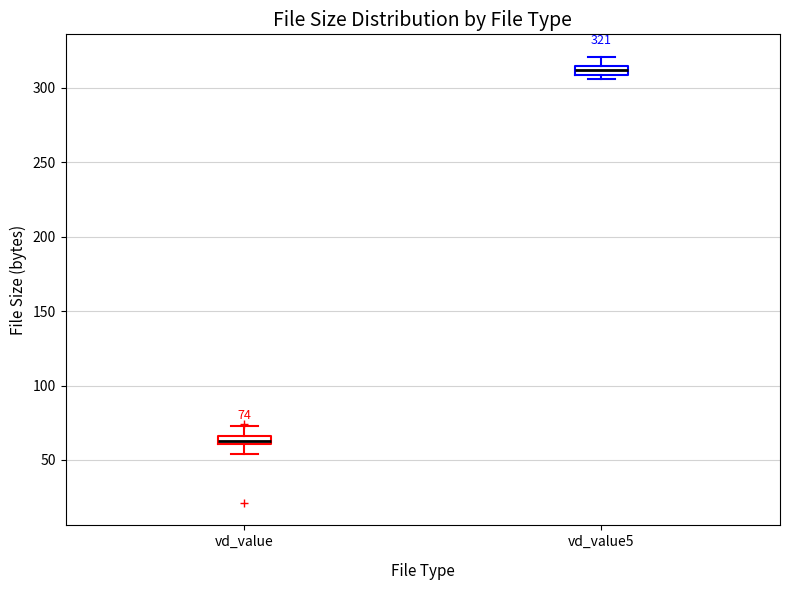

Which box's median line is the highest?

vd_value5